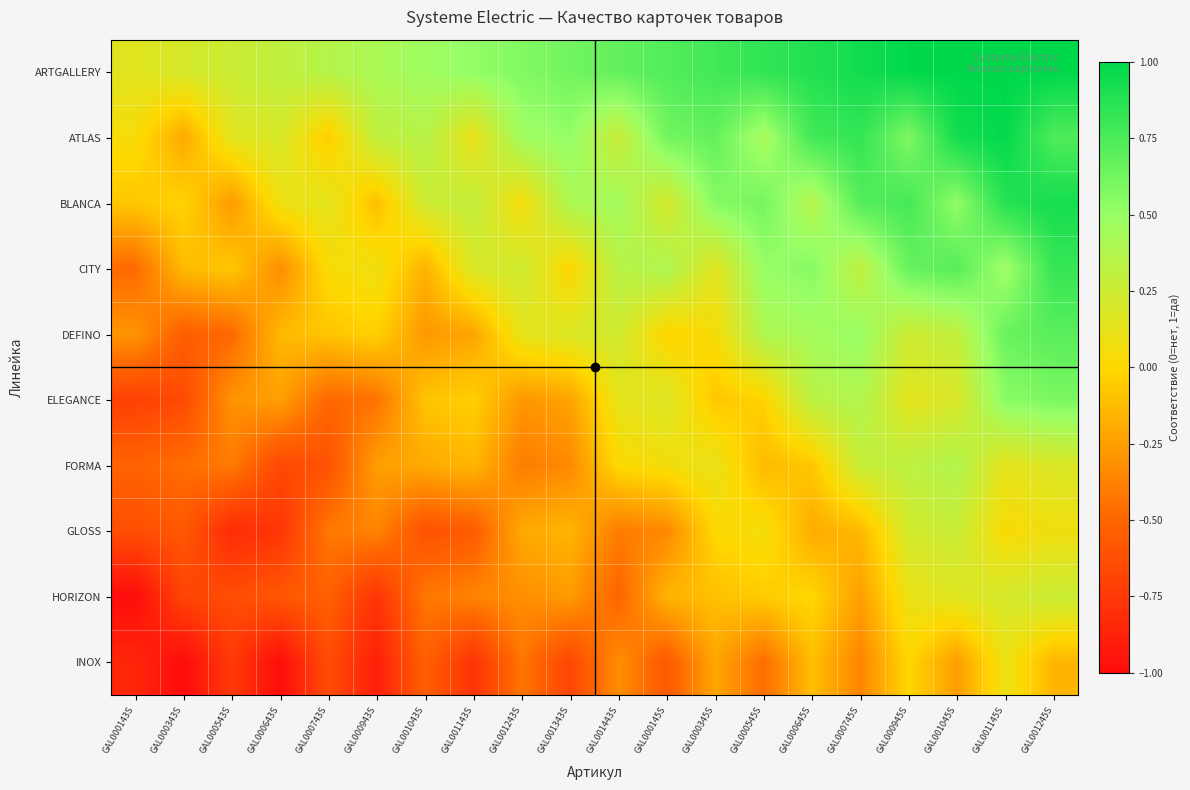

Reading left to right, list all the values displayed in this chart.

ARTGALLERY: GAL000143S=0.1	GAL000343S=0.2	GAL000543S=0.3	GAL000643S=0.3	GAL000743S=0.4	GAL000943S=0.4	GAL001043S=0.5	GAL001143S=0.5	GAL001243S=0.6	GAL001343S=0.6	GAL001443S=0.7	GAL000145S=0.7	GAL000345S=0.8	GAL000545S=0.8	GAL000645S=0.9	GAL000745S=0.9	GAL000945S=1.0	GAL001045S=1.0	GAL001145S=1.0	GAL001245S=1.0
ATLAS: GAL000143S=0.0	GAL000343S=-0.2	GAL000543S=0.1	GAL000643S=0.2	GAL000743S=-0.1	GAL000943S=0.3	GAL001043S=0.4	GAL001143S=0.1	GAL001243S=0.5	GAL001343S=0.5	GAL001443S=0.3	GAL000145S=0.6	GAL000345S=0.7	GAL000545S=0.4	GAL000645S=0.8	GAL000745S=0.8	GAL000945S=0.6	GAL001045S=0.9	GAL001145S=1.0	GAL001245S=0.7
BLANCA: GAL000143S=-0.1	GAL000343S=-0.0	GAL000543S=-0.3	GAL000643S=0.1	GAL000743S=0.1	GAL000943S=-0.1	GAL001043S=0.2	GAL001143S=0.3	GAL001243S=0.0	GAL001343S=0.4	GAL001443S=0.5	GAL000145S=0.2	GAL000345S=0.6	GAL000545S=0.6	GAL000645S=0.4	GAL000745S=0.7	GAL000945S=0.8	GAL001045S=0.5	GAL001145S=0.9	GAL001245S=0.9
CITY: GAL000143S=-0.5	GAL000343S=-0.1	GAL000543S=-0.1	GAL000643S=-0.3	GAL000743S=0.0	GAL000943S=0.1	GAL001043S=-0.2	GAL001143S=0.2	GAL001243S=0.2	GAL001343S=-0.0	GAL001443S=0.3	GAL000145S=0.4	GAL000345S=0.1	GAL000545S=0.5	GAL000645S=0.6	GAL000745S=0.3	GAL000945S=0.7	GAL001045S=0.7	GAL001145S=0.5	GAL001245S=0.8
DEFINO: GAL000143S=-0.3	GAL000343S=-0.5	GAL000543S=-0.5	GAL000643S=-0.1	GAL000743S=-0.1	GAL000943S=-0.0	GAL001043S=-0.3	GAL001143S=-0.2	GAL001243S=0.1	GAL001343S=0.2	GAL001443S=0.2	GAL000145S=-0.0	GAL000345S=0.0	GAL000545S=0.4	GAL000645S=0.4	GAL000745S=0.5	GAL000945S=0.2	GAL001045S=0.3	GAL001145S=0.7	GAL001245S=0.7
ELEGANCE: GAL000143S=-0.7	GAL000343S=-0.7	GAL000543S=-0.3	GAL000643S=-0.2	GAL000743S=-0.5	GAL000943S=-0.4	GAL001043S=-0.1	GAL001143S=-0.0	GAL001243S=-0.3	GAL001343S=-0.2	GAL001443S=0.1	GAL000145S=0.2	GAL000345S=-0.1	GAL000545S=-0.0	GAL000645S=0.3	GAL000745S=0.4	GAL000945S=0.1	GAL001045S=0.2	GAL001145S=0.5	GAL001245S=0.6
FORMA: GAL000143S=-0.5	GAL000343S=-0.5	GAL000543S=-0.4	GAL000643S=-0.7	GAL000743S=-0.6	GAL000943S=-0.3	GAL001043S=-0.2	GAL001143S=-0.1	GAL001243S=-0.4	GAL001343S=-0.3	GAL001443S=0.0	GAL000145S=0.1	GAL000345S=0.1	GAL000545S=-0.1	GAL000645S=-0.1	GAL000745S=0.3	GAL000945S=0.3	GAL001045S=0.4	GAL001145S=0.1	GAL001245S=0.2
GLOSS: GAL000143S=-0.6	GAL000343S=-0.6	GAL000543S=-0.8	GAL000643S=-0.8	GAL000743S=-0.4	GAL000943S=-0.4	GAL001043S=-0.6	GAL001143S=-0.6	GAL001243S=-0.2	GAL001343S=-0.2	GAL001443S=-0.4	GAL000145S=-0.3	GAL000345S=0.0	GAL000545S=0.1	GAL000645S=-0.2	GAL000745S=-0.1	GAL000945S=0.2	GAL001045S=0.3	GAL001145S=0.0	GAL001245S=0.1
HORIZON: GAL000143S=-1.0	GAL000343S=-0.7	GAL000543S=-0.6	GAL000643S=-0.6	GAL000743S=-0.5	GAL000943S=-0.8	GAL001043S=-0.4	GAL001143S=-0.4	GAL001243S=-0.3	GAL001343S=-0.3	GAL001443S=-0.5	GAL000145S=-0.2	GAL000345S=-0.1	GAL000545S=-0.1	GAL000645S=-0.0	GAL000745S=-0.2	GAL000945S=0.1	GAL001045S=0.2	GAL001145S=0.2	GAL001245S=0.3
INOX: GAL000143S=-0.8	GAL000343S=-1.0	GAL000543S=-0.7	GAL000643S=-1.0	GAL000743S=-0.6	GAL000943S=-0.9	GAL001043S=-0.5	GAL001143S=-0.8	GAL001243S=-0.4	GAL001343S=-0.7	GAL001443S=-0.3	GAL000145S=-0.6	GAL000345S=-0.2	GAL000545S=-0.5	GAL000645S=-0.1	GAL000745S=-0.4	GAL000945S=-0.0	GAL001045S=-0.3	GAL001145S=0.1	GAL001245S=-0.1